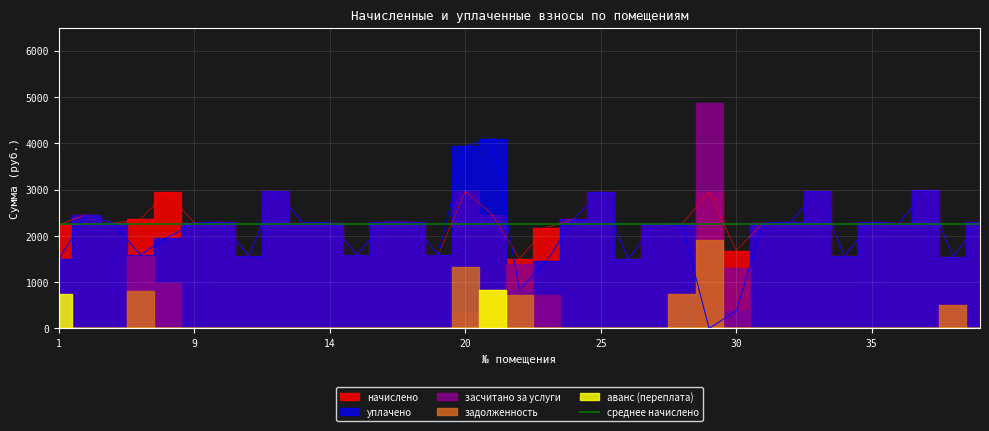

What is the total value across all series at 15?

3170.8